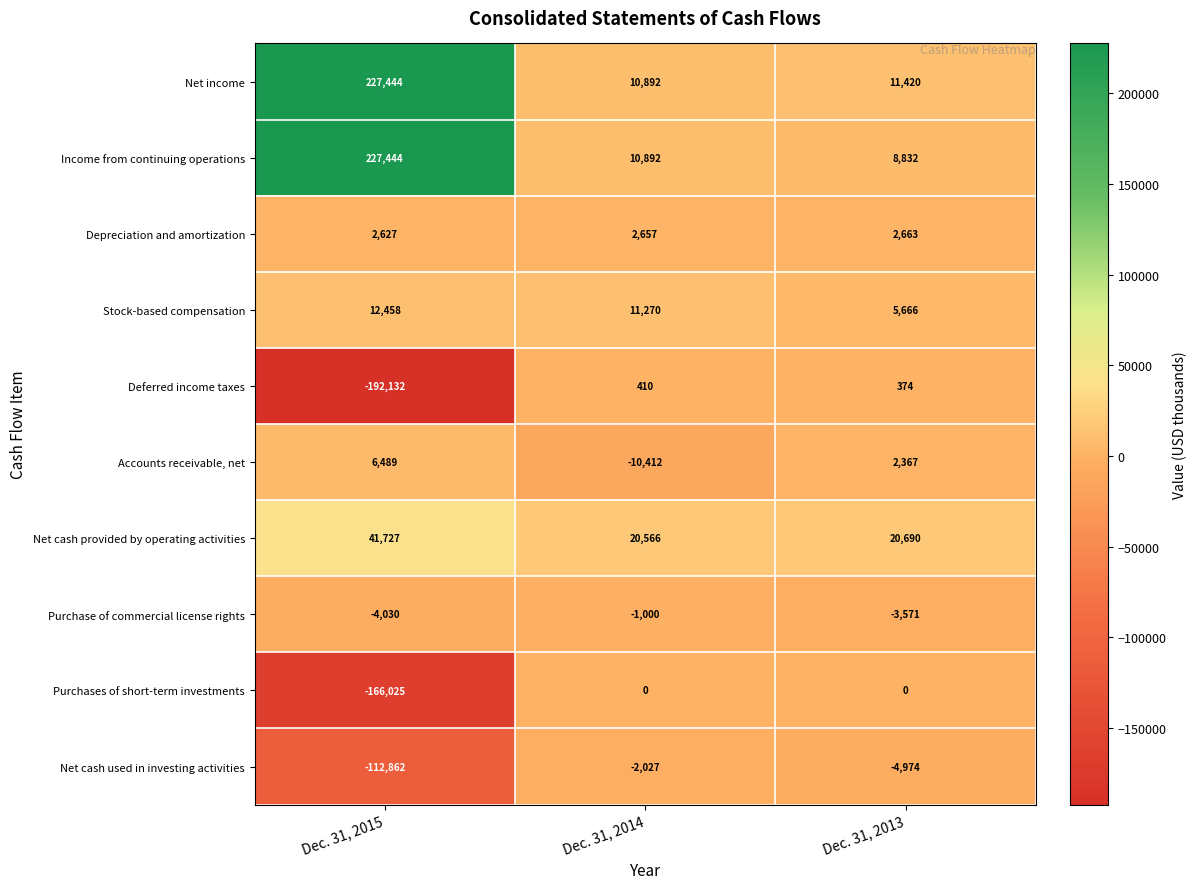

Reading left to right, extract all data points from this chart.

Net income: 227444	10892	11420
Income from continuing operations: 227444	10892	8832
Depreciation and amortization: 2627	2657	2663
Stock-based compensation: 12458	11270	5666
Deferred income taxes: -192132	410	374
Accounts receivable, net: 6489	-10412	2367
Net cash provided by operating activities: 41727	20566	20690
Purchase of commercial license rights: -4030	-1000	-3571
Purchases of short-term investments: -166025	0	0
Net cash used in investing activities: -112862	-2027	-4974